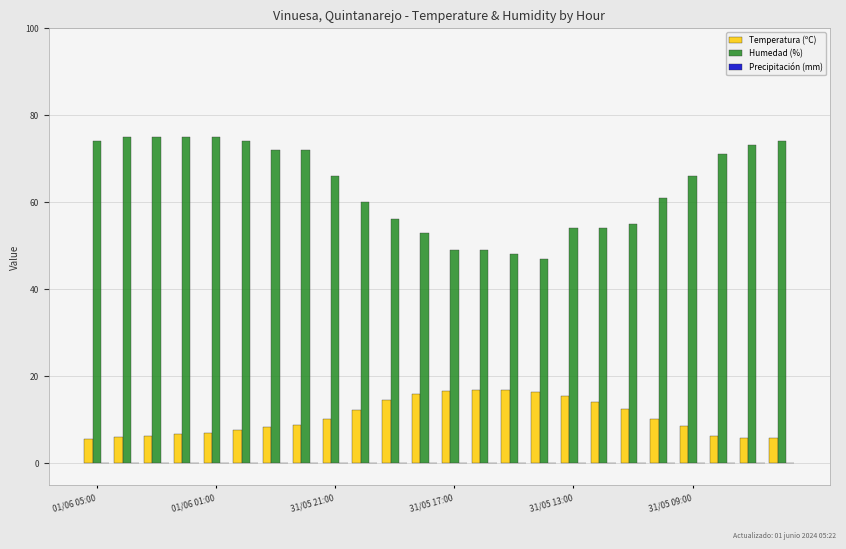

What is the greatest value displayed?

75.0